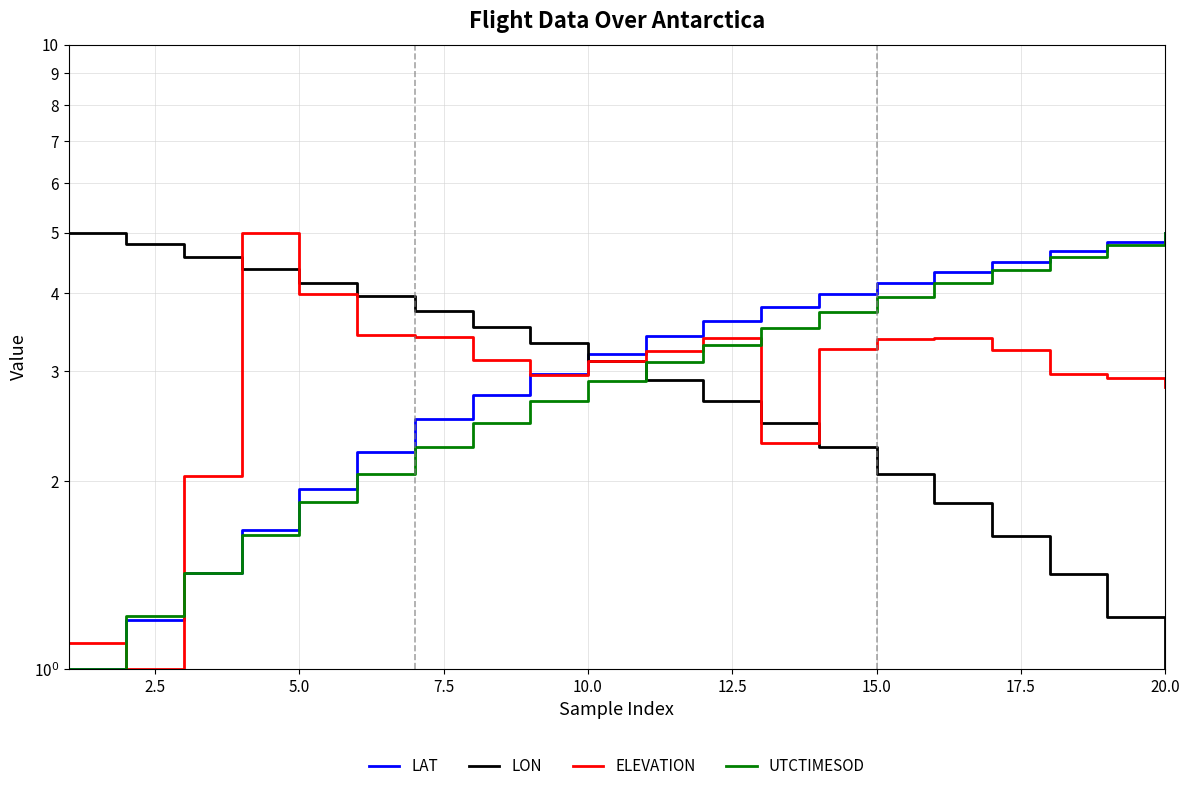

Reading left to right, transcribe all the data shown in this chart.

LAT: 1.0	1.2	1.4	1.7	1.9	2.2	2.5	2.8	3.0	3.2	3.4	3.6	3.8	4.0	4.1	4.3	4.5	4.7	4.8	5.0
LON: 5.0	4.8	4.6	4.4	4.2	4.0	3.7	3.5	3.3	3.1	2.9	2.7	2.5	2.3	2.1	1.8	1.6	1.4	1.2	1.0
ELEVATION: 1.1	1.0	2.0	5.0	4.0	3.4	3.4	3.1	3.0	3.1	3.2	3.4	2.3	3.3	3.4	3.4	3.2	3.0	2.9	2.8
UTCTIMESOD: 1.0	1.2	1.4	1.6	1.9	2.1	2.3	2.5	2.7	2.9	3.1	3.3	3.5	3.7	3.9	4.1	4.4	4.6	4.8	5.0